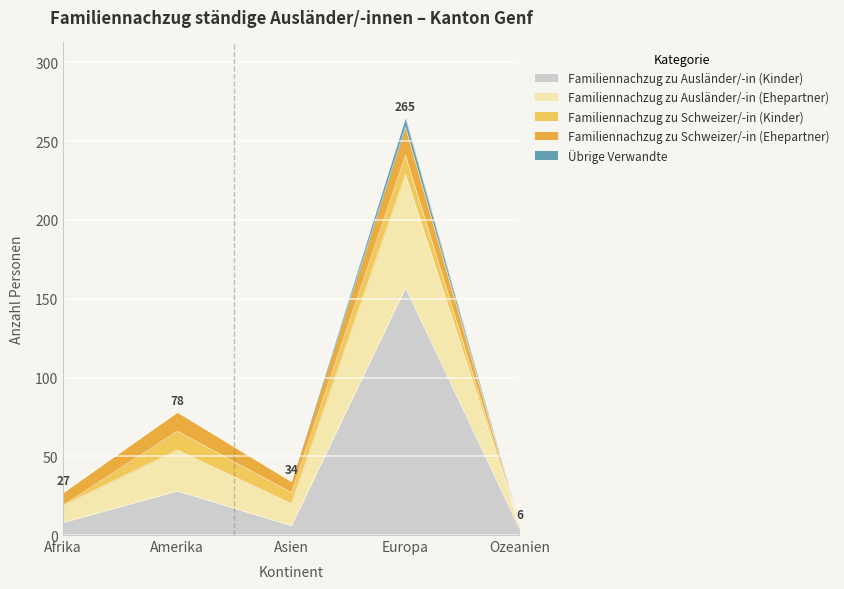

At which category is the sum across all series the highest?

Europa